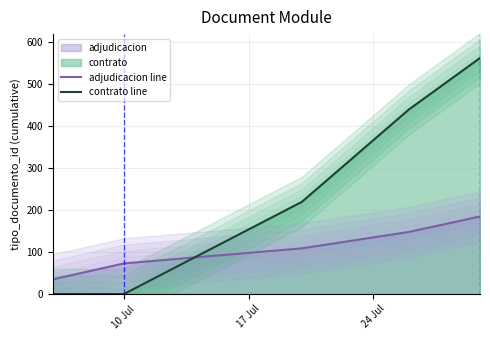

After their last crossing, which series has the higher values: adjudicacion line or contrato line?

contrato line